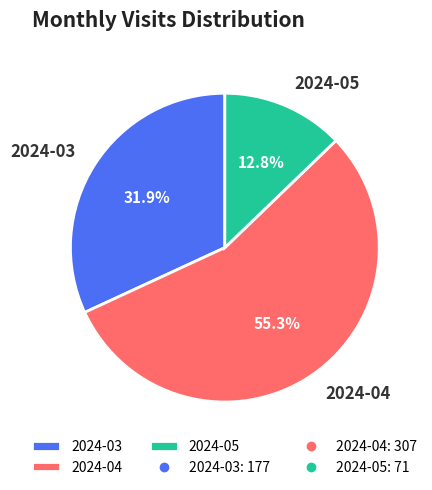

Which has a higher value, 2024-04 or 2024-03?

2024-04